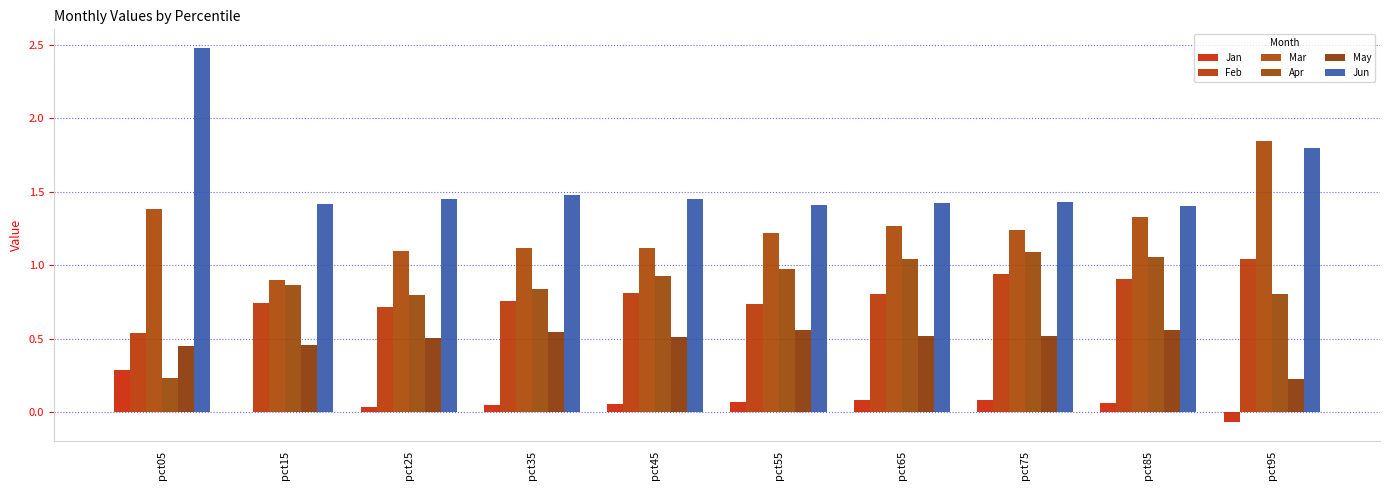

Read the Feb value at pct35.

0.8